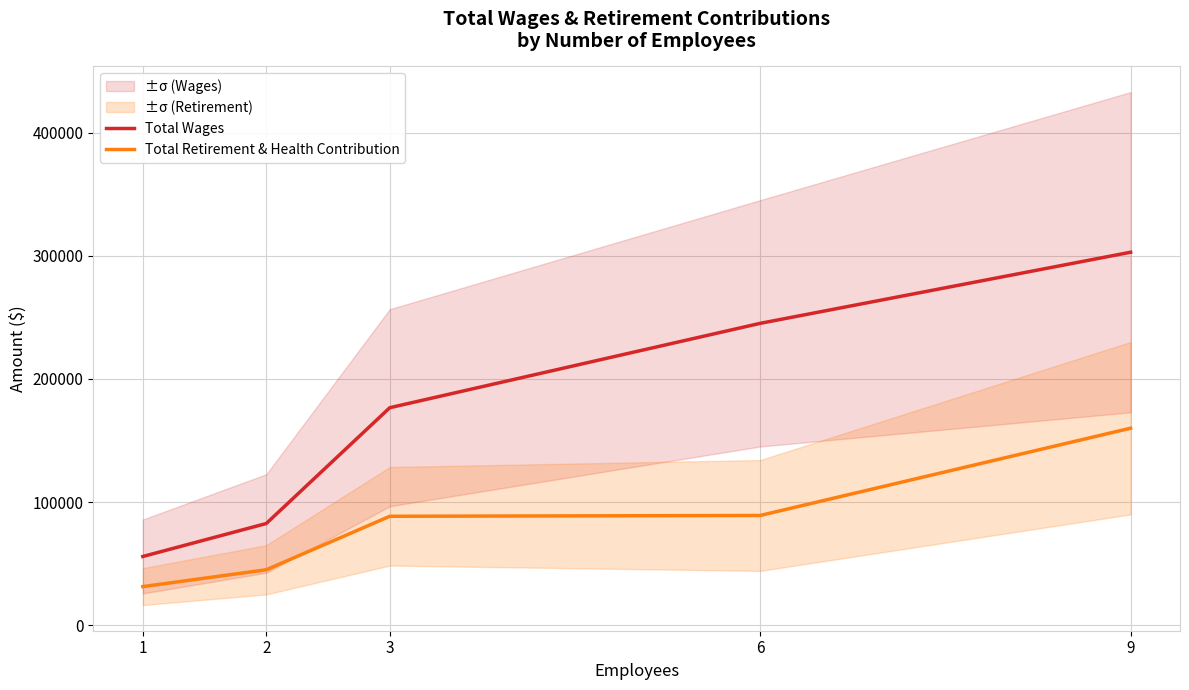

Which category has the highest value in the Total Wages series?

9